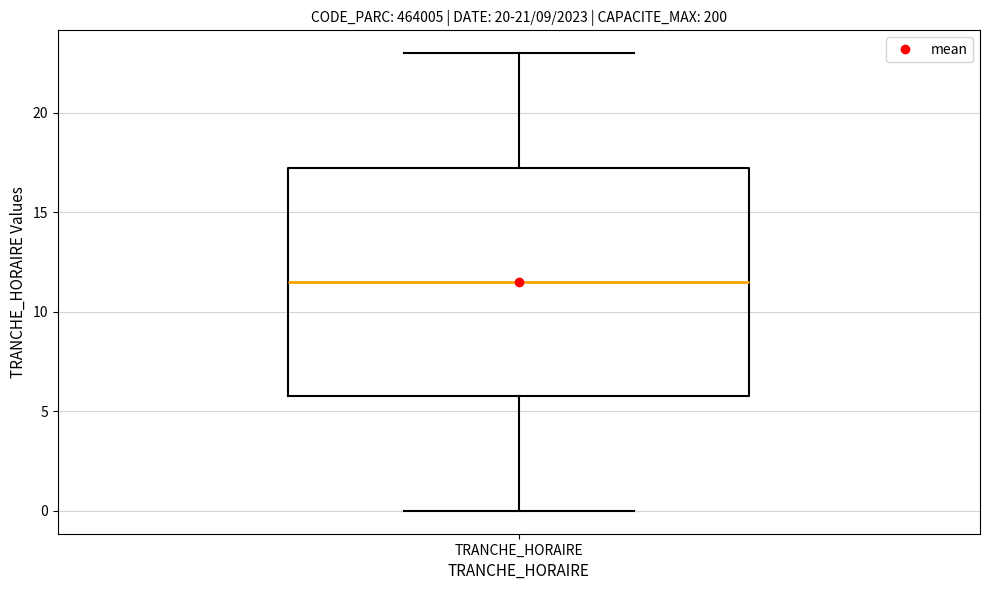

Where does the median line of the box for TRANCHE_HORAIRE sit on the y-axis? The values are not printed on the chart, so give them approximately, as read against the axis.

11.5